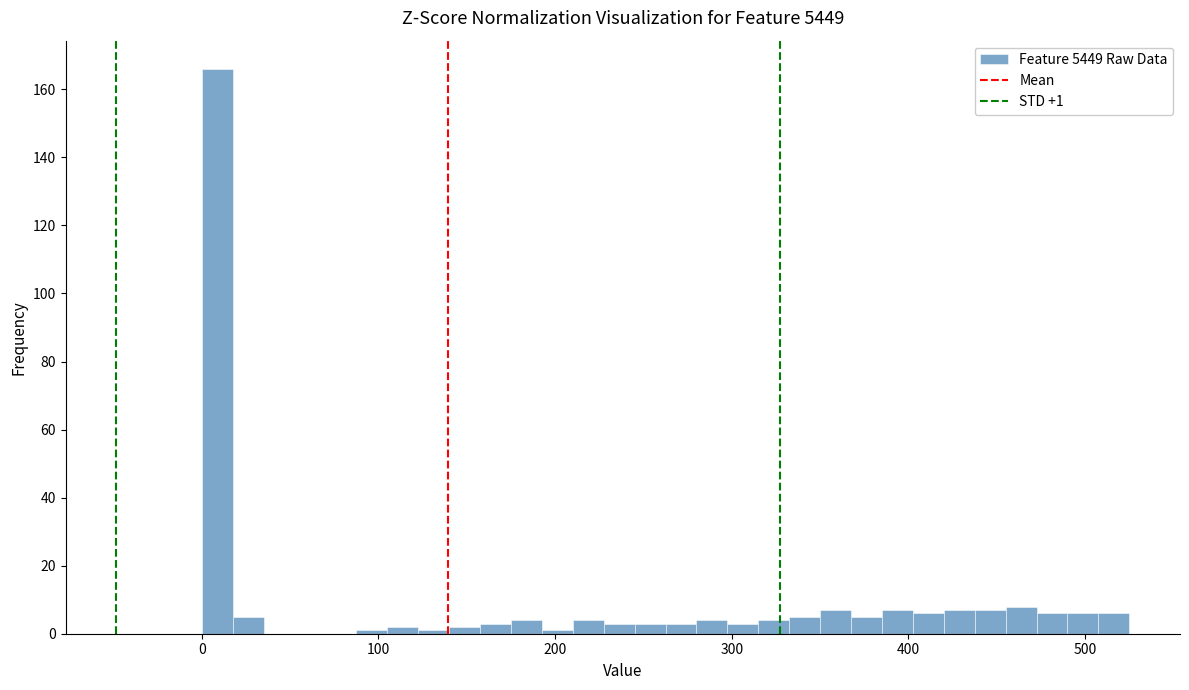

Read against the x-axis, roughly where is the centre of the tallest bar?

10